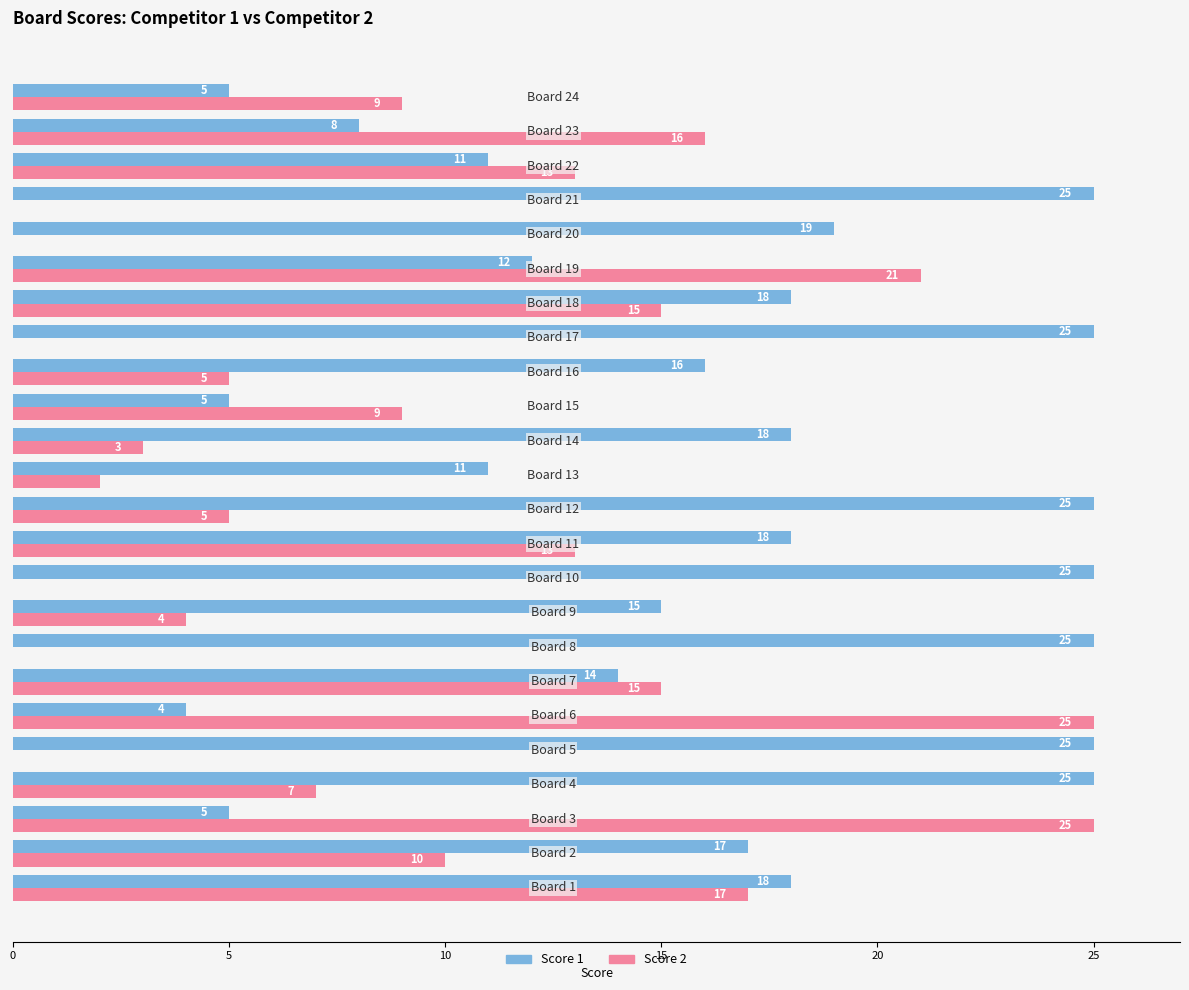

What is the sum of all Score 2 values?

214